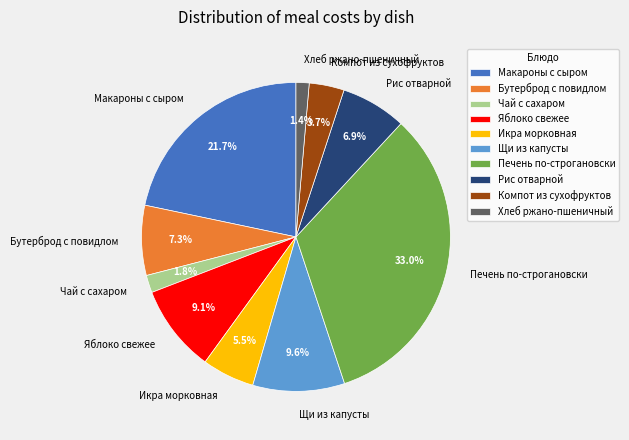

Which slice is the largest?

Печень по-строгановски